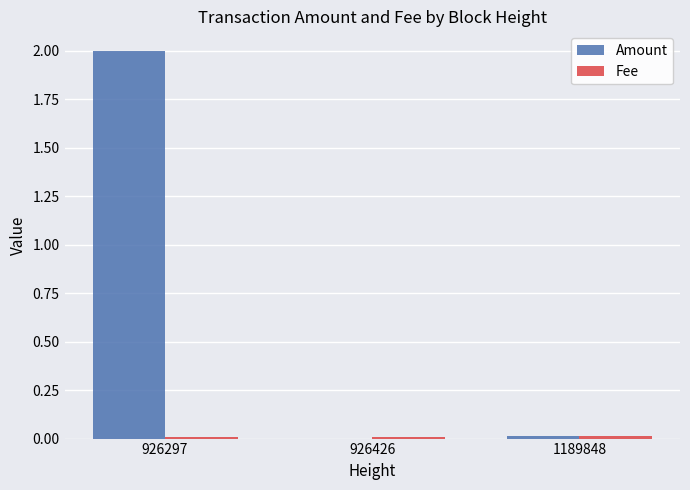

True or false: Amount has a value of 0.0 at 1189848.

True